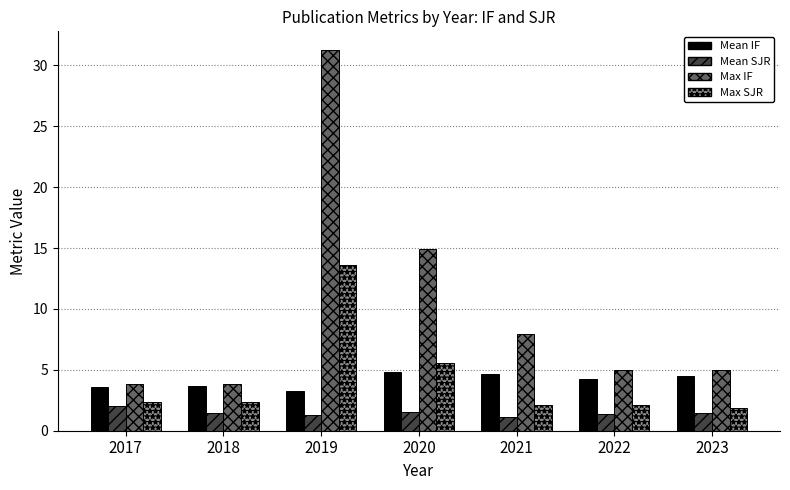

What is the value of the Max IF bar at the 5th from the left?

7.9